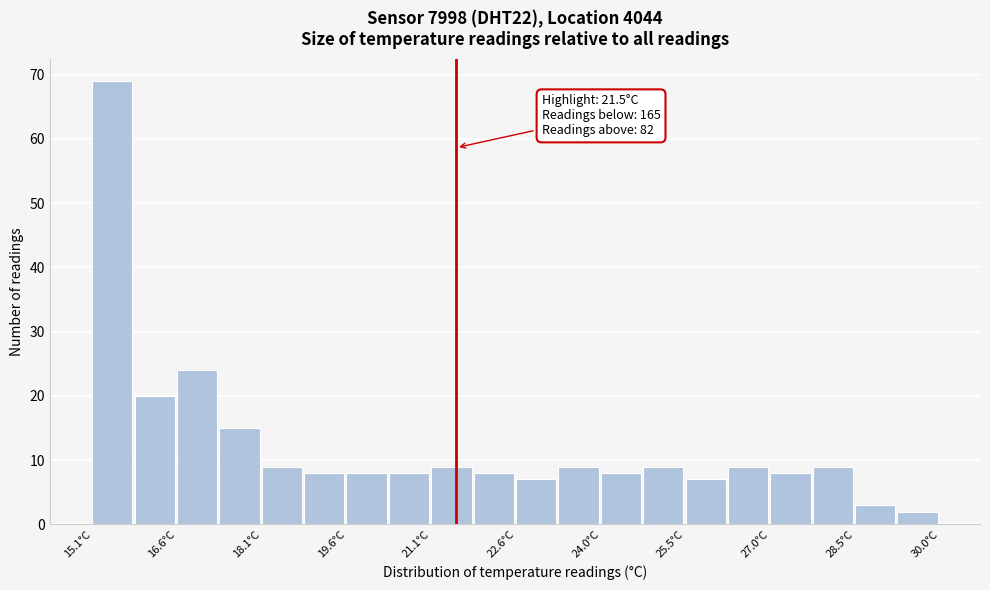

Read against the x-axis, roughly where is the centre of the tallest bar?

15.4